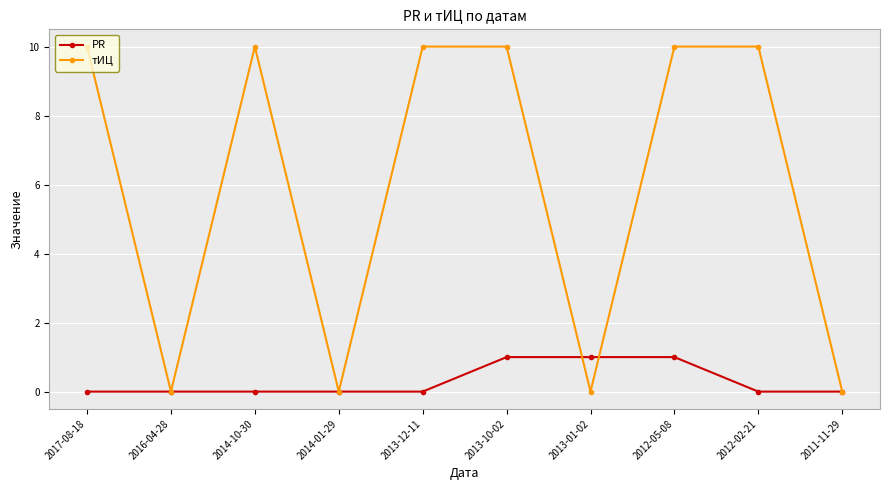

What is the label of the 10th point from the left?

2011-11-29